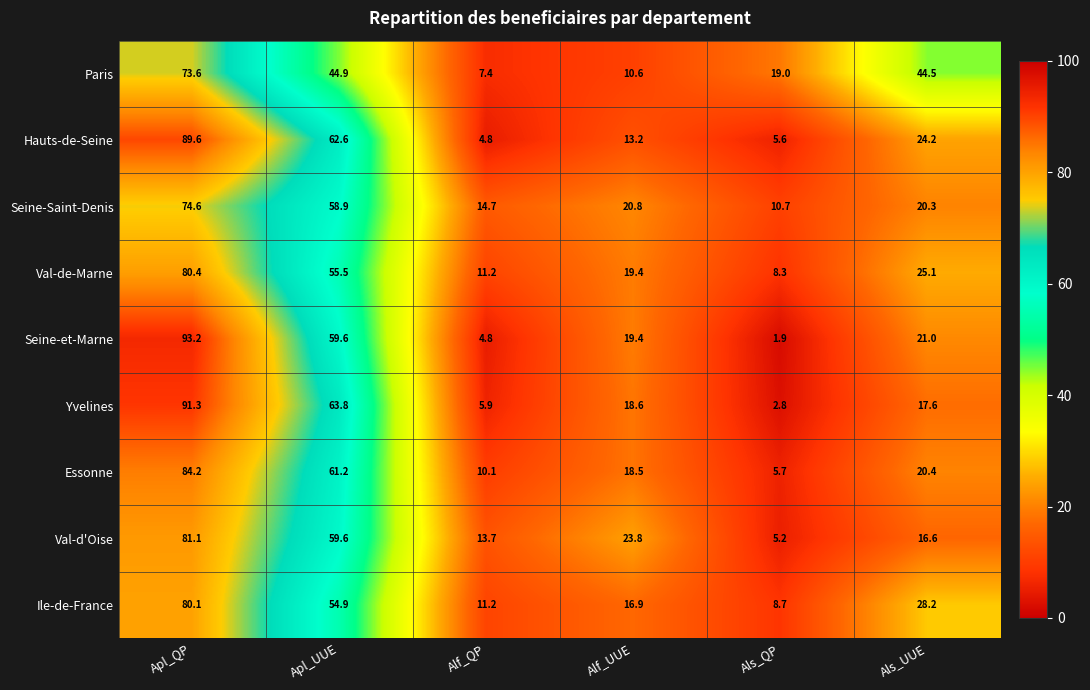

Which category has the highest value in the Paris series?

Apl_QP